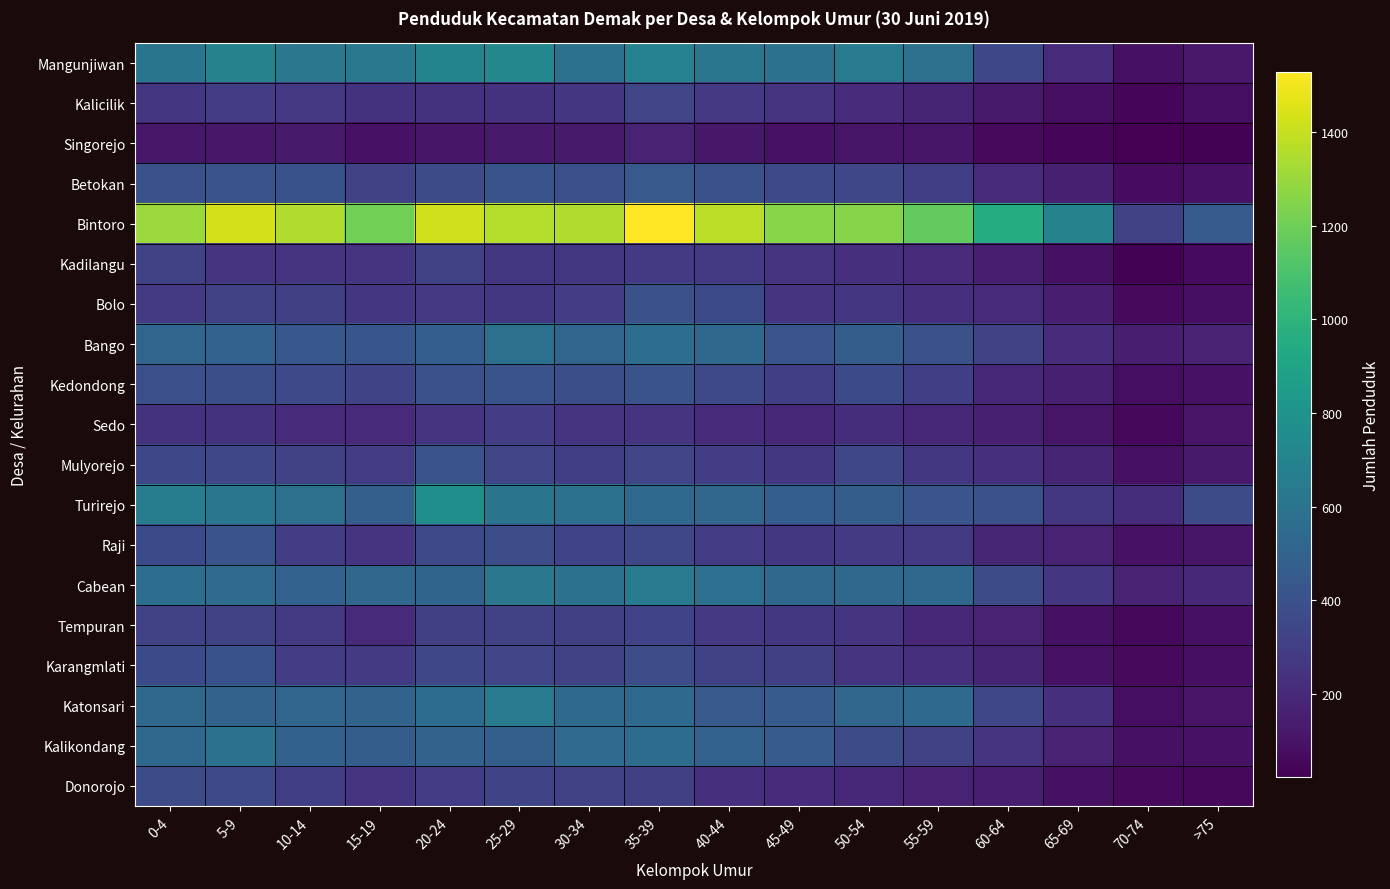

Reading right to left, extract all data points from this chart.

Mangunjiwan: >75=127	70-74=89	65-69=207	60-64=347	55-59=576	50-54=640	45-49=585	40-44=614	35-39=692	30-34=593	25-29=718	20-24=703	15-19=626	10-14=619	5-9=698	0-4=610
Kalicilik: >75=79	70-74=41	65-69=85	60-64=132	55-59=177	50-54=216	45-49=249	40-44=275	35-39=335	30-34=258	25-29=243	20-24=243	15-19=243	10-14=272	5-9=295	0-4=262
Singorejo: >75=28	70-74=22	65-69=45	60-64=63	55-59=116	50-54=116	45-49=97	40-44=122	35-39=169	30-34=128	25-29=132	20-24=114	15-19=98	10-14=130	5-9=122	0-4=122
Betokan: >75=98	70-74=72	65-69=152	60-64=208	55-59=301	50-54=340	45-49=354	40-44=394	35-39=445	30-34=390	25-29=416	20-24=372	15-19=312	10-14=403	5-9=416	0-4=396
Bintoro: >75=449	70-74=318	65-69=696	60-64=955	55-59=1167	50-54=1258	45-49=1259	40-44=1374	35-39=1529	30-34=1349	25-29=1361	20-24=1419	15-19=1209	10-14=1349	5-9=1432	0-4=1302
Kadilangu: >75=65	70-74=31	65-69=90	60-64=150	55-59=207	50-54=224	45-49=252	40-44=280	35-39=281	30-34=267	25-29=269	20-24=320	15-19=255	10-14=248	5-9=257	0-4=317
Bolo: >75=82	70-74=60	65-69=147	60-64=208	55-59=229	50-54=258	45-49=257	40-44=361	35-39=396	30-34=295	25-29=269	20-24=270	15-19=258	10-14=310	5-9=320	0-4=276
Bango: >75=175	70-74=148	65-69=213	60-64=317	55-59=397	50-54=467	45-49=417	40-44=523	35-39=566	30-34=515	25-29=577	20-24=471	15-19=427	10-14=433	5-9=493	0-4=513
Kedondong: >75=98	70-74=75	65-69=152	60-64=194	55-59=299	50-54=363	45-49=299	40-44=355	35-39=410	30-34=385	25-29=408	20-24=395	15-19=329	10-14=354	5-9=384	0-4=392
Sedo: >75=101	70-74=57	65-69=110	60-64=153	55-59=198	50-54=219	45-49=197	40-44=205	35-39=251	30-34=254	25-29=294	20-24=247	15-19=201	10-14=202	5-9=243	0-4=244
Mulyorejo: >75=129	70-74=87	65-69=180	60-64=233	55-59=266	50-54=345	45-49=267	40-44=295	35-39=336	30-34=300	25-29=334	20-24=406	15-19=283	10-14=312	5-9=342	0-4=350
Turirejo: >75=368	70-74=219	65-69=265	60-64=393	55-59=418	50-54=467	45-49=472	40-44=520	35-39=537	30-34=584	25-29=603	20-24=770	15-19=477	10-14=580	5-9=615	0-4=661
Raji: >75=108	70-74=93	65-69=167	60-64=184	55-59=279	50-54=281	45-49=269	40-44=285	35-39=343	30-34=323	25-29=376	20-24=355	15-19=251	10-14=293	5-9=416	0-4=362
Cabean: >75=188	70-74=170	65-69=262	60-64=375	55-59=524	50-54=533	45-49=525	40-44=571	35-39=642	30-34=582	25-29=620	20-24=507	15-19=517	10-14=495	5-9=546	0-4=564
Tempuran: >75=91	70-74=56	65-69=87	60-64=172	55-59=190	50-54=251	45-49=268	40-44=271	35-39=323	30-34=309	25-29=320	20-24=306	15-19=204	10-14=279	5-9=316	0-4=322
Karangmlati: >75=82	70-74=58	65-69=97	60-64=178	55-59=231	50-54=246	45-49=305	40-44=313	35-39=380	30-34=313	25-29=335	20-24=340	15-19=278	10-14=297	5-9=403	0-4=360
Katonsari: >75=102	70-74=80	65-69=226	60-64=342	55-59=540	50-54=520	45-49=453	40-44=441	35-39=540	30-34=544	25-29=638	20-24=552	15-19=500	10-14=512	5-9=504	0-4=525
Kalikondang: >75=94	70-74=88	65-69=168	60-64=249	55-59=321	50-54=367	45-49=460	40-44=493	35-39=553	30-34=546	25-29=477	20-24=499	15-19=465	10-14=490	5-9=583	0-4=527
Donorojo: >75=57	70-74=61	65-69=88	60-64=150	55-59=173	50-54=190	45-49=211	40-44=224	35-39=306	30-34=320	25-29=331	20-24=295	15-19=252	10-14=304	5-9=353	0-4=364